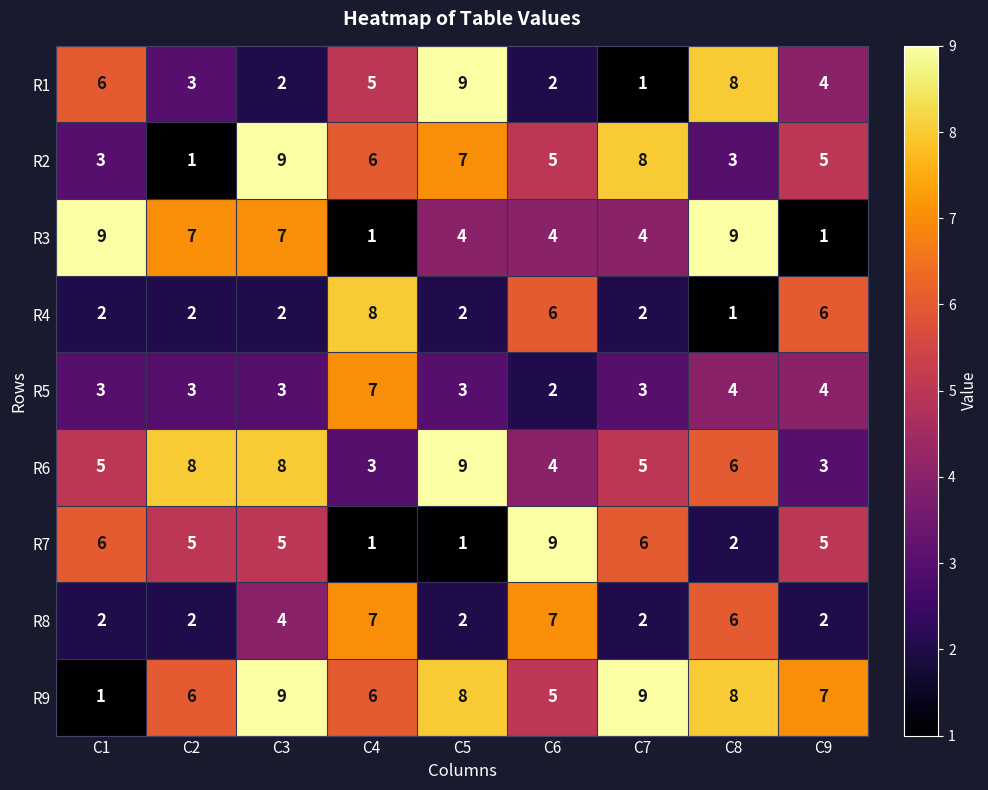

What is the spread (max minus min) of values at C1?

8